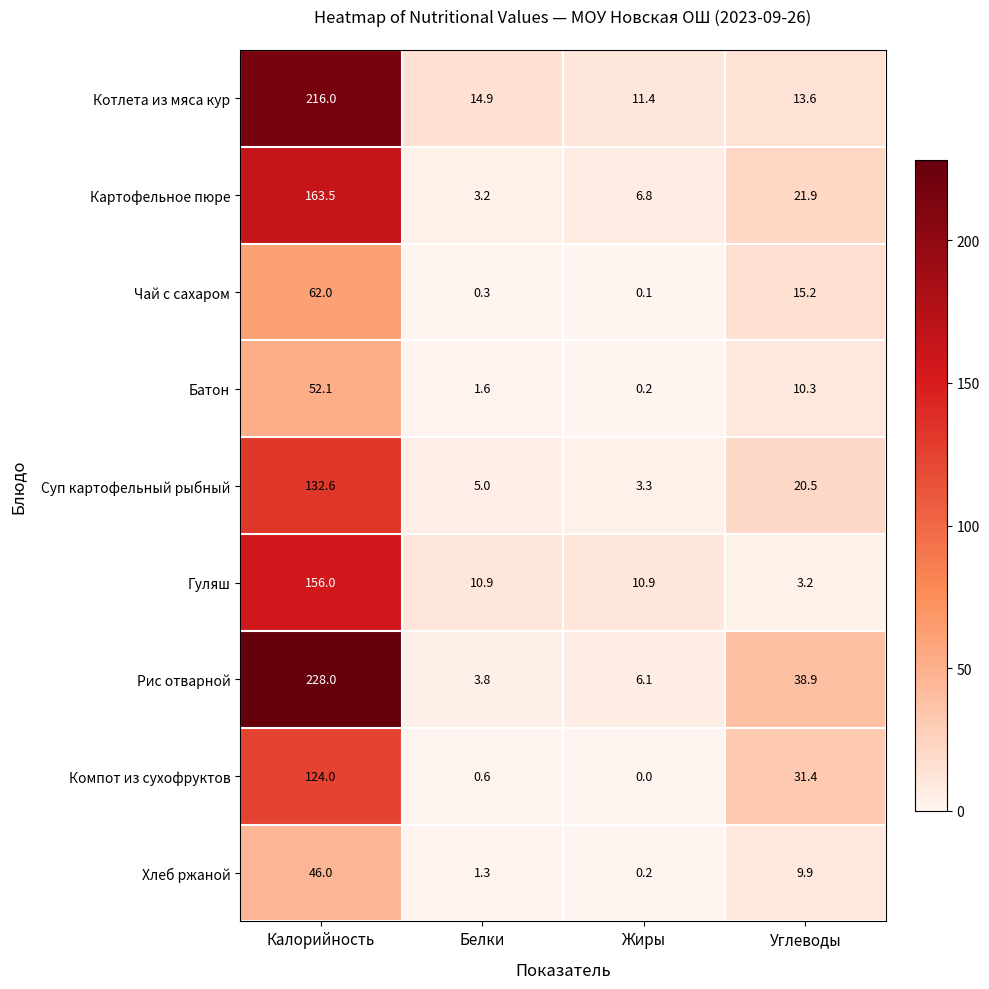

Which label corresponds to the smallest value in the chart?

Жиры